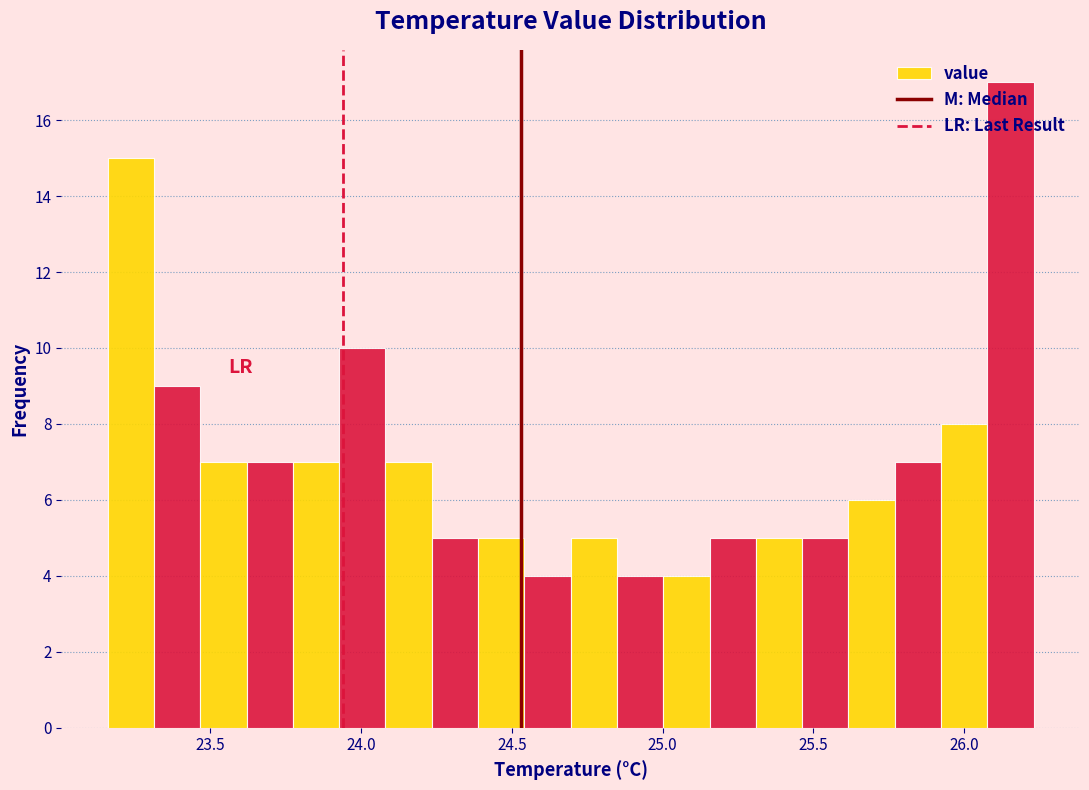

Around what value on the x-axis is the tallest bar? Give the approximate position of its centre, as read against the axis.

26.15